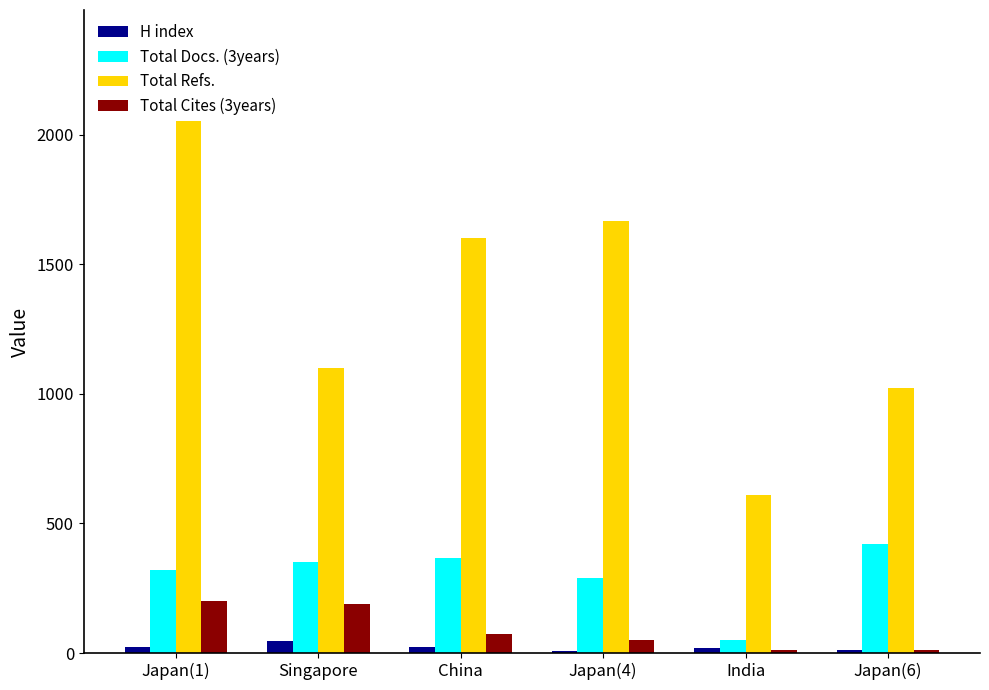

Reading left to right, extract all data points from this chart.

H index: Japan(1)=25	Singapore=46	China=24	Japan(4)=7	India=19	Japan(6)=11
Total Docs. (3years): Japan(1)=322	Singapore=350	China=365	Japan(4)=290	India=50	Japan(6)=420
Total Refs.: Japan(1)=2157	Singapore=1101	China=1600	Japan(4)=1666	India=608	Japan(6)=1021
Total Cites (3years): Japan(1)=201	Singapore=189	China=75	Japan(4)=49	India=12	Japan(6)=11